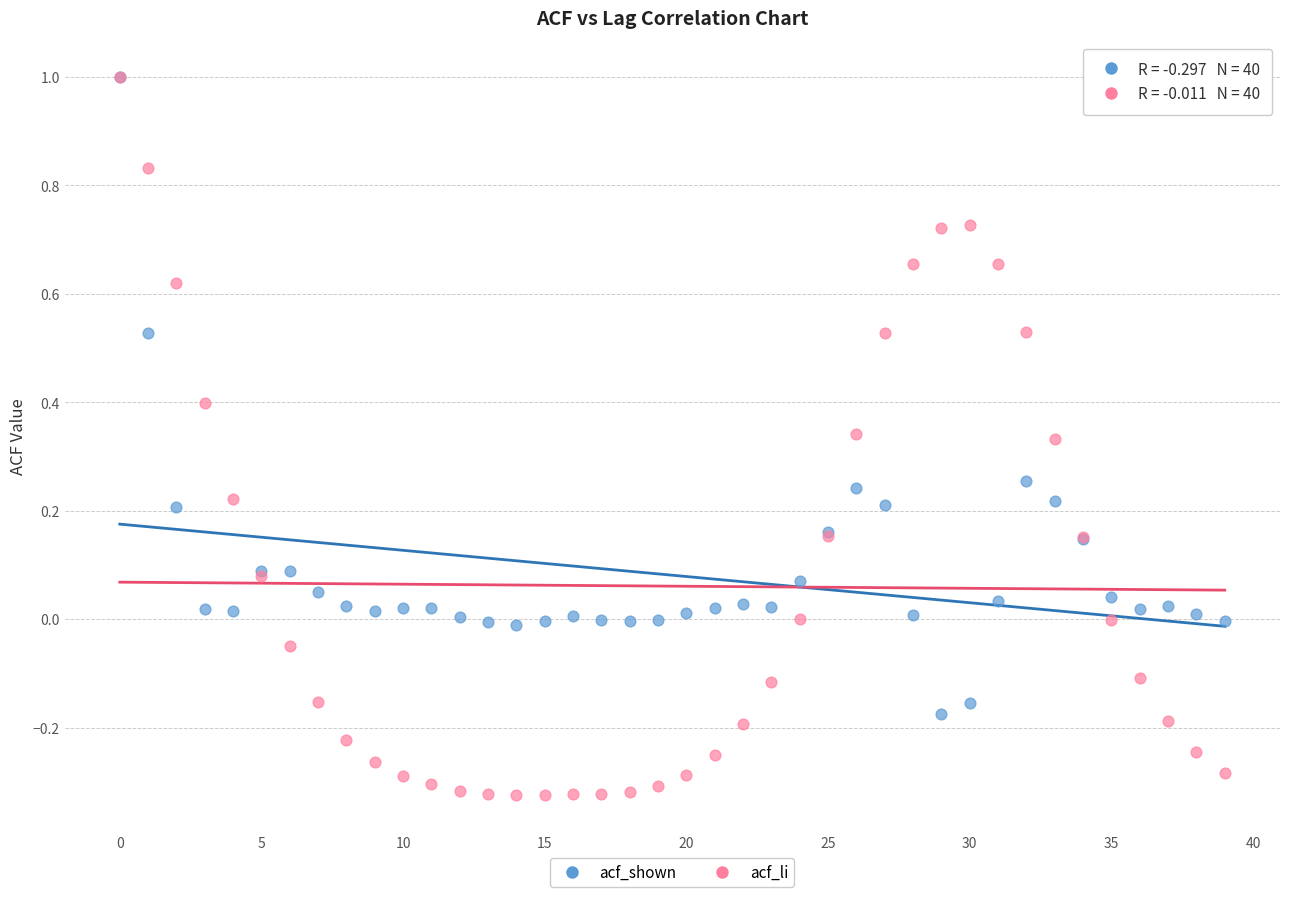

What are all the series names shown in the legend?

acf_shown, acf_li